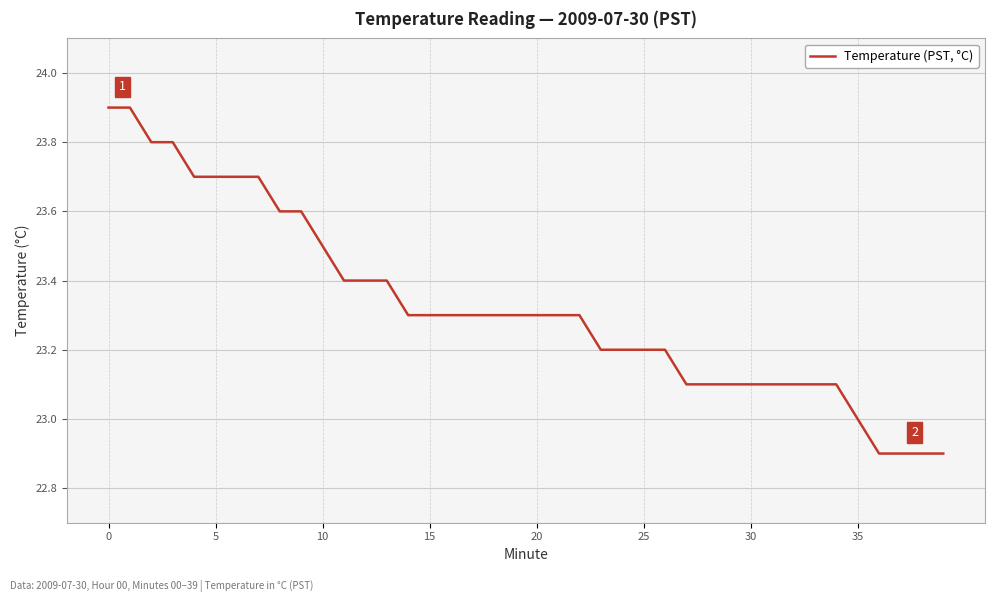

What is the difference between the maximum and minimum values?

1.0